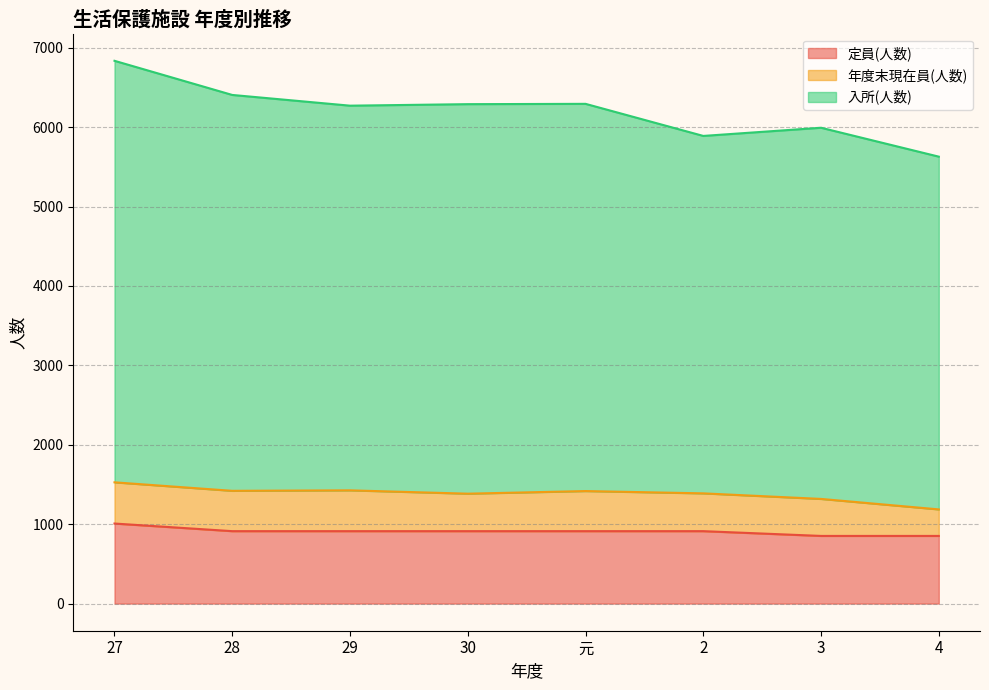

The value of 入所(人数) at 元 is 3218. True or false?

False